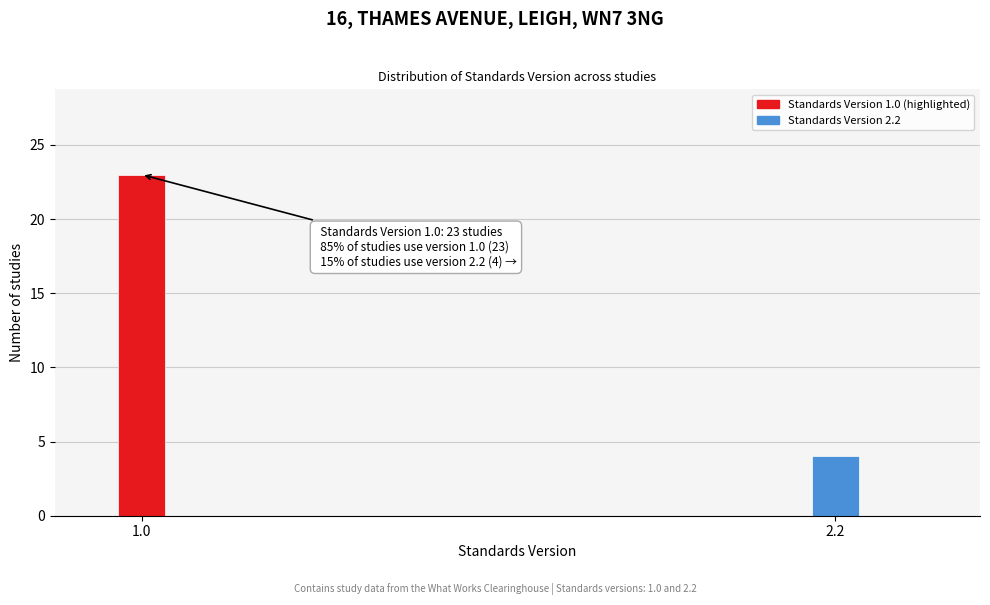

Reading left to right, what are all the values shown in this chart?

23	4